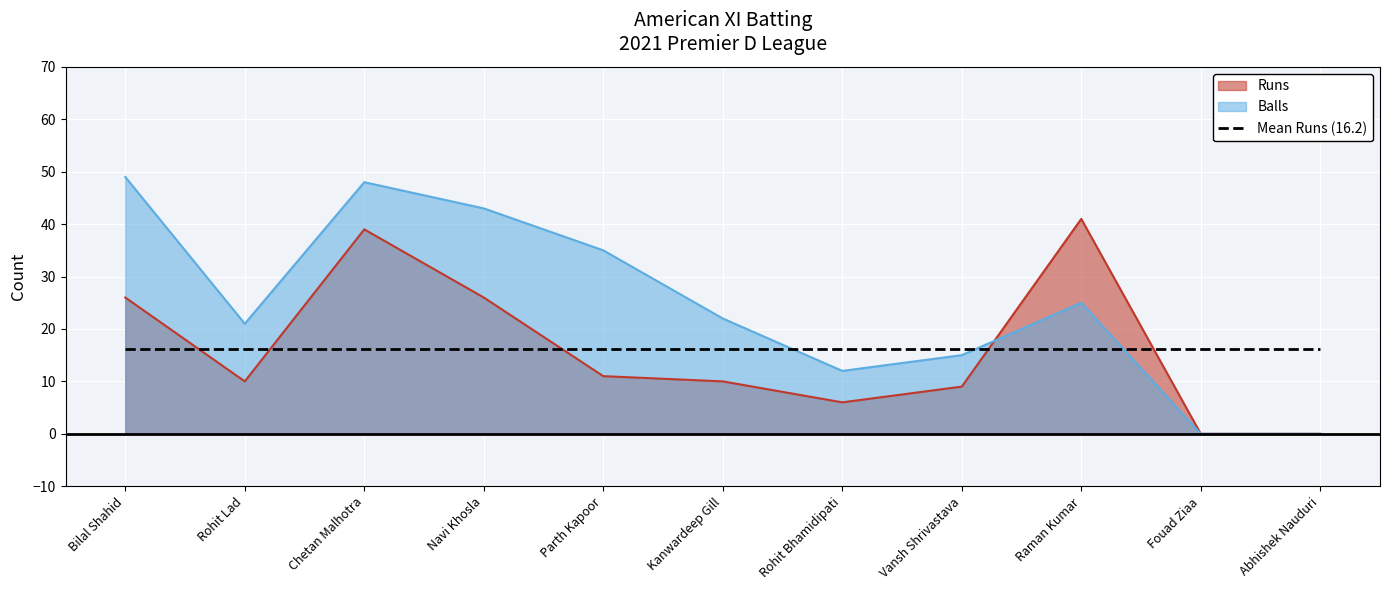

What is the label of the 4th point from the left?

Navi Khosla